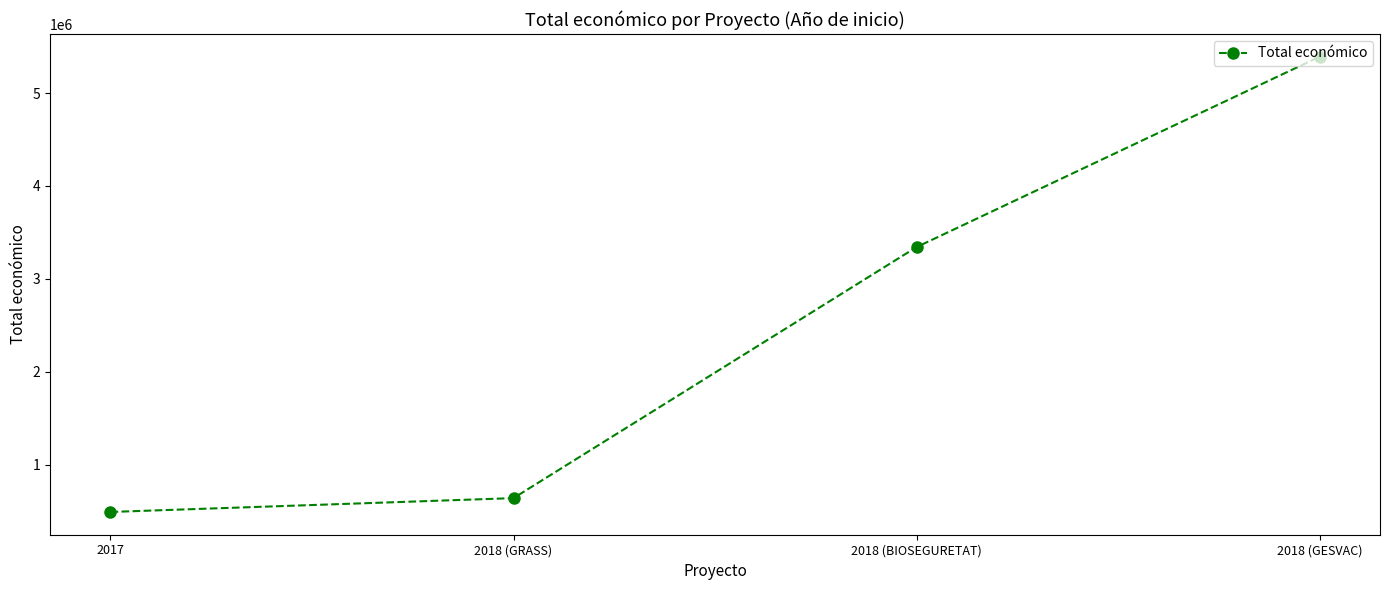

What position from the left is 2018 (GESVAC)?

4